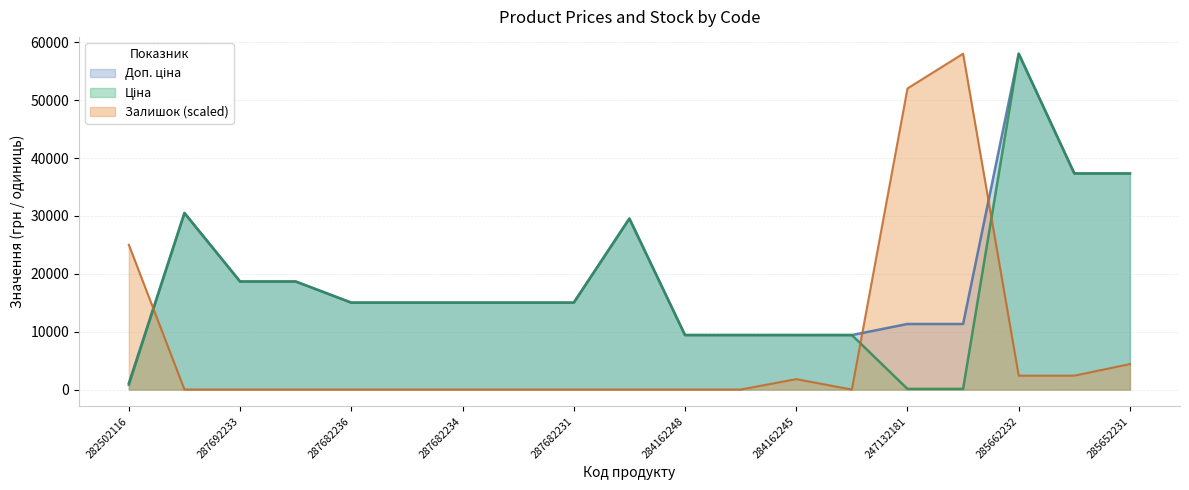

Which series ends up on top after the final intersection of Доп. ціна and Залишок?

Доп. ціна